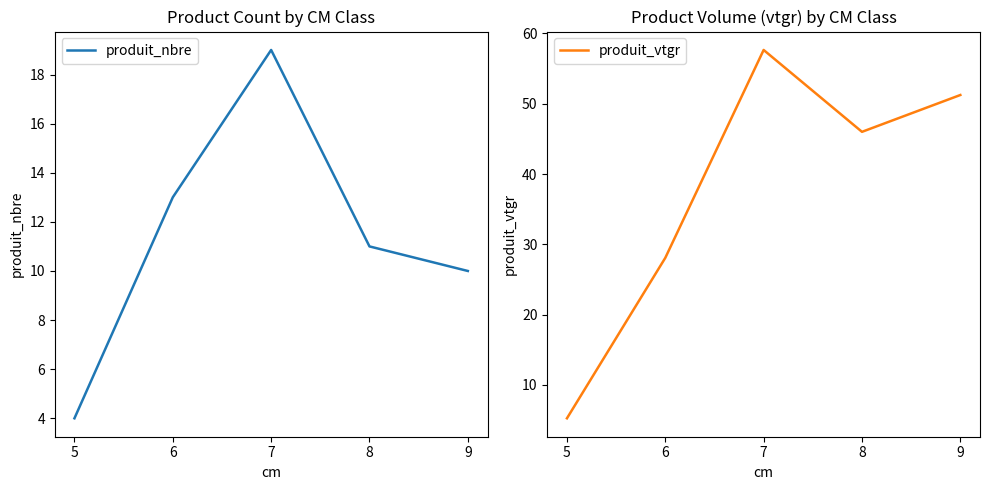

Which series has the largest range (max minus min)?

produit_vtgr